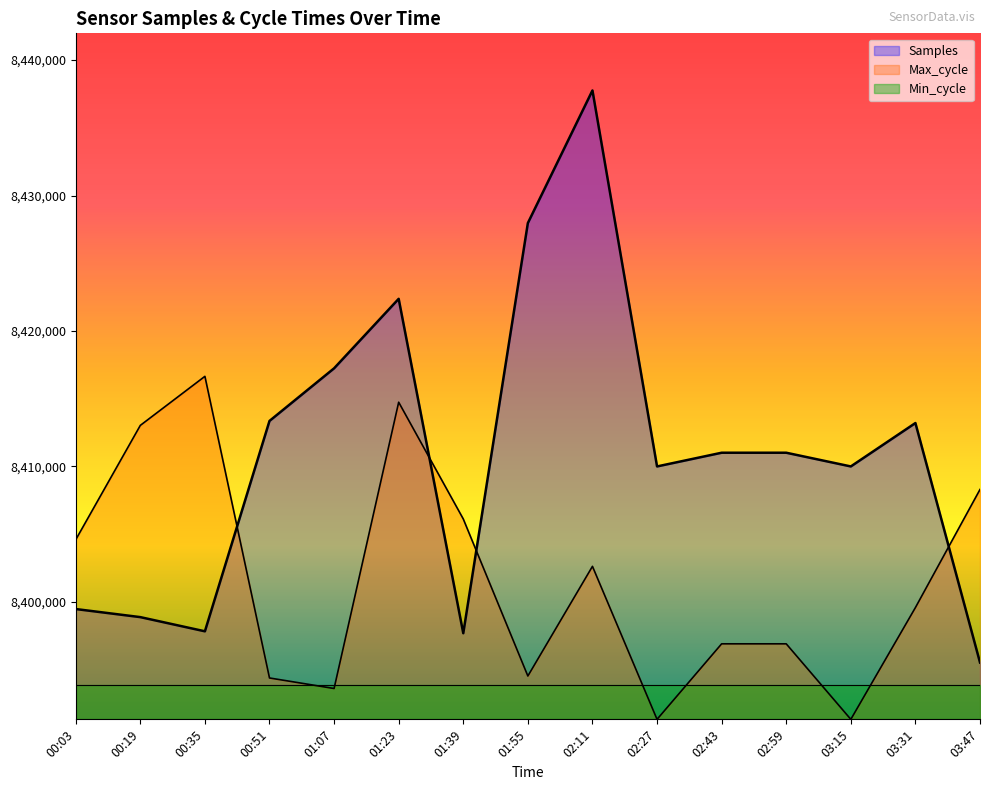

What is the sum of the Samples values at 02:43 and 02:11?

16848762.0